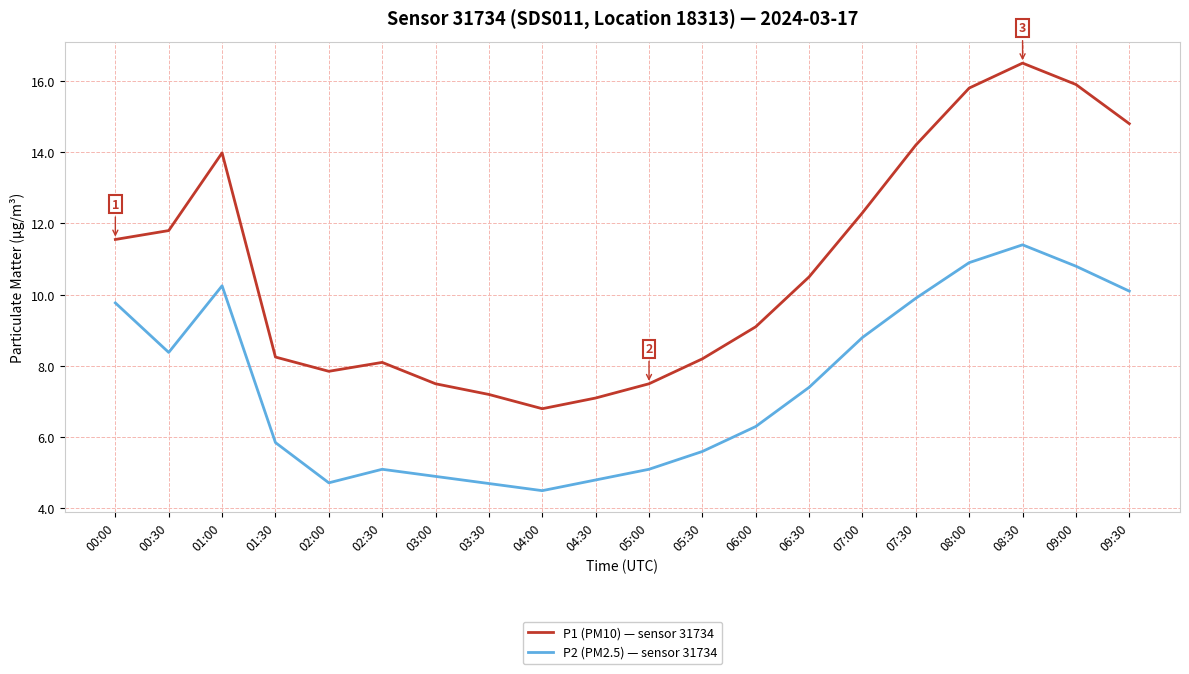

Is it true that P2 (PM2.5) — sensor 31734 equals 2.5 at 01:30?

False